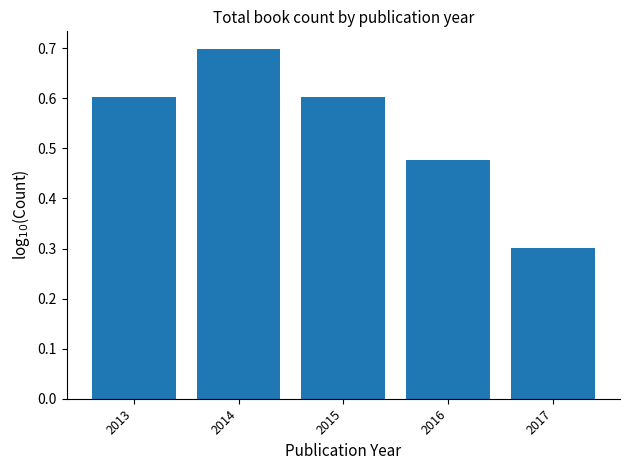

What is the sum of the values at 2014 and 2017?

1.0